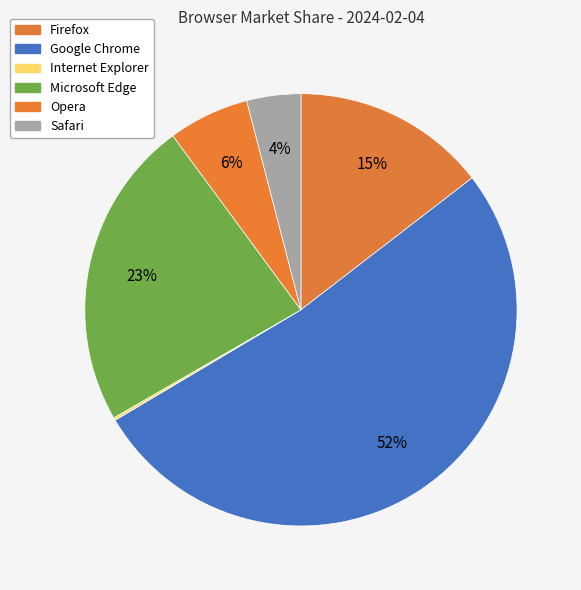

How many slices are in this pie chart?

6